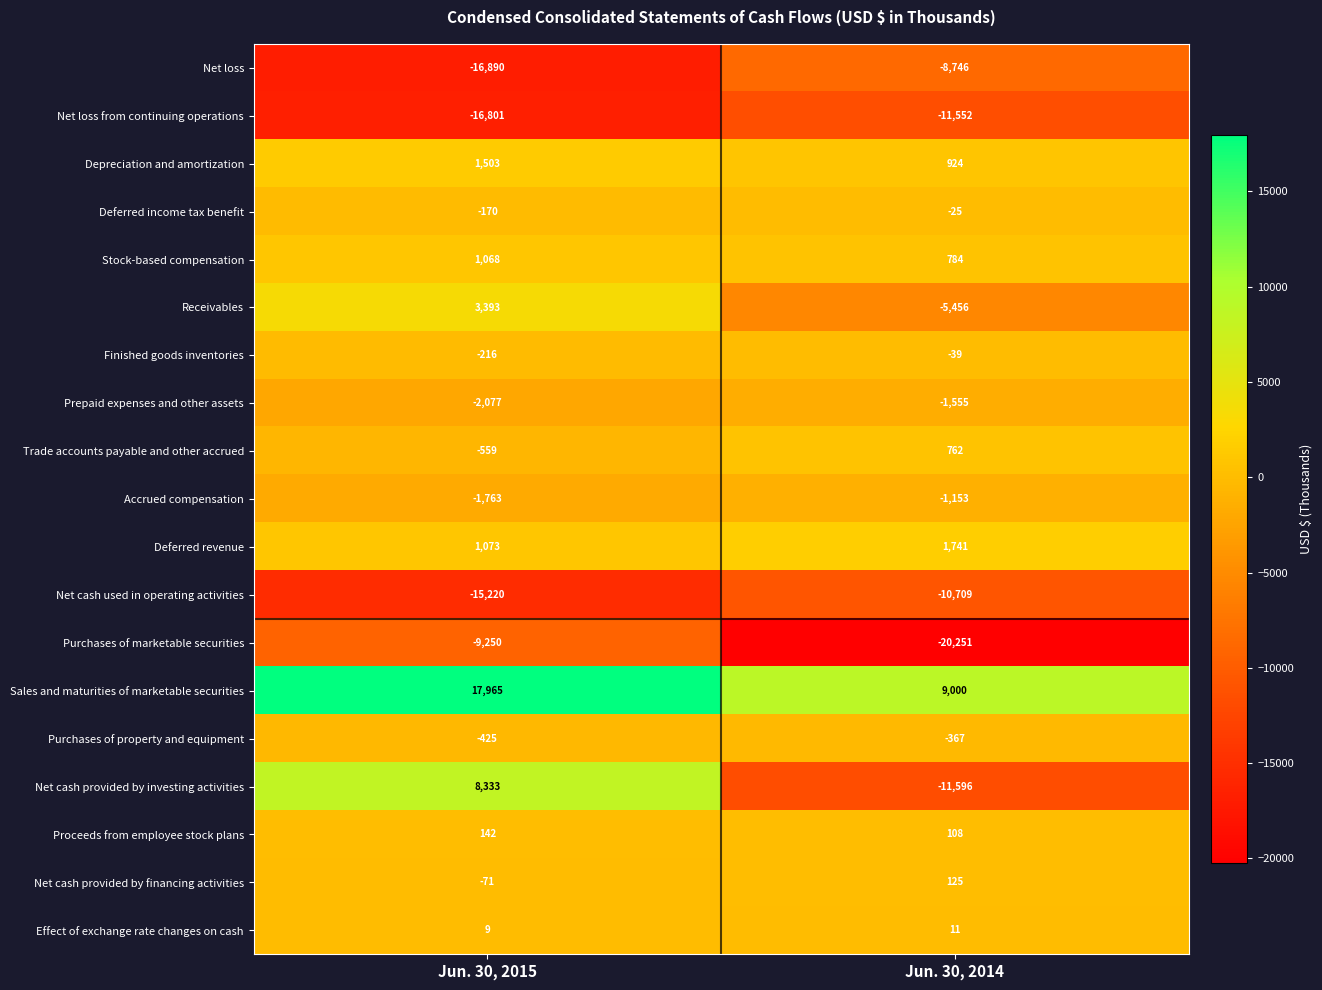

At Jun. 30, 2014, list the series in order from smallest to largest.

Purchases of marketable securities, Net cash provided by investing activities, Net loss from continuing operations, Net cash used in operating activities, Net loss, Receivables, Prepaid expenses and other assets, Accrued compensation, Purchases of property and equipment, Finished goods inventories, Deferred income tax benefit, Effect of exchange rate changes on cash, Proceeds from employee stock plans, Net cash provided by financing activities, Trade accounts payable and other accrued, Stock-based compensation, Depreciation and amortization, Deferred revenue, Sales and maturities of marketable securities